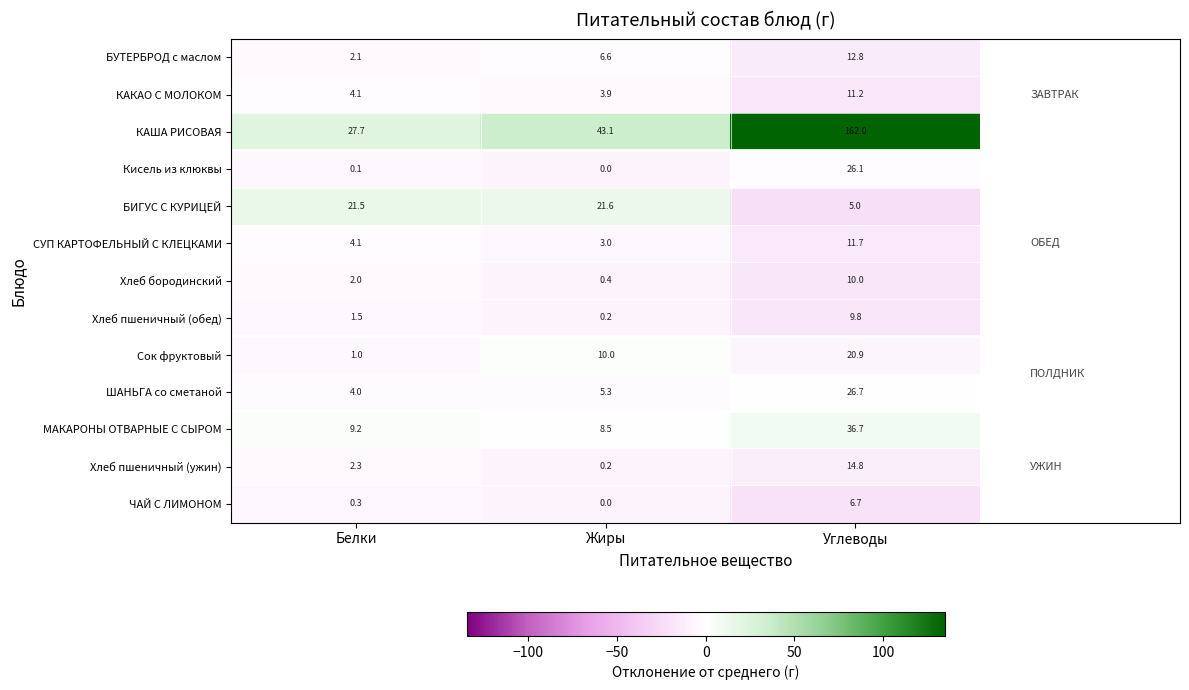

What is the spread (max minus min) of values at Углеводы?

157.0